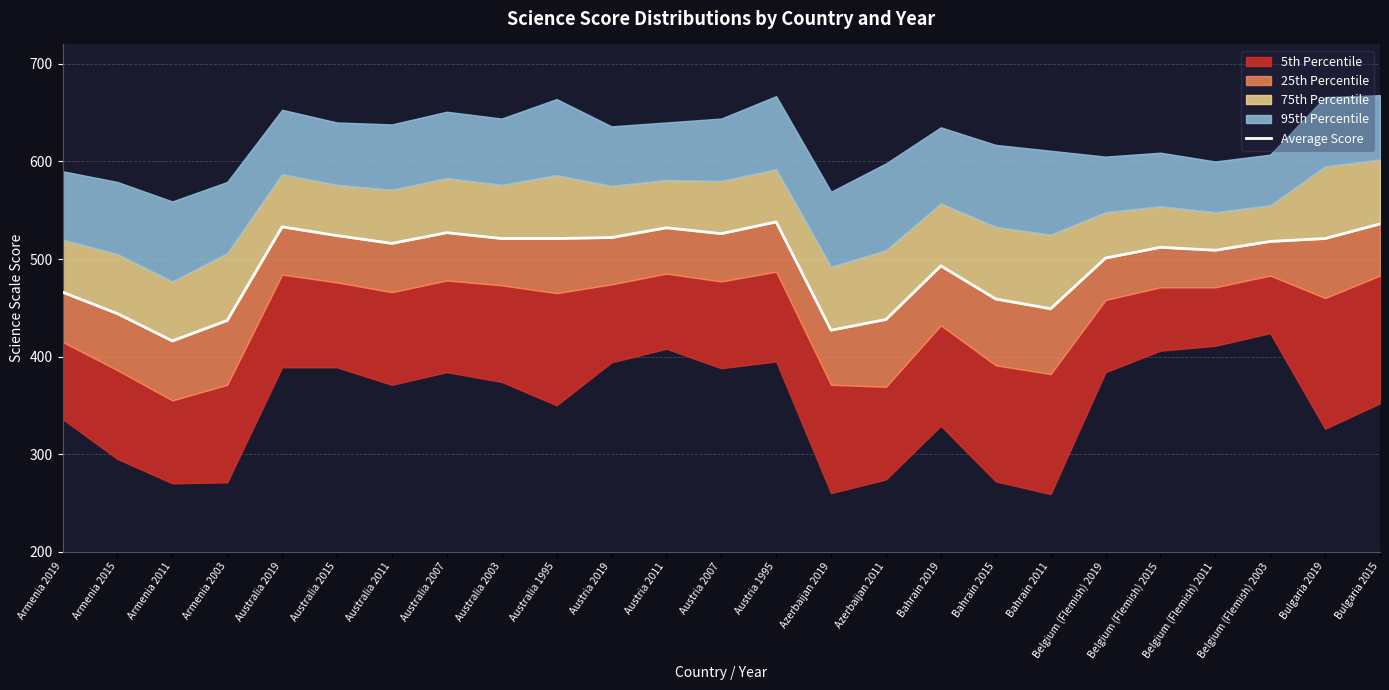

What is the sum of the values at Australia 2019 and Bulgaria 2015?

1069